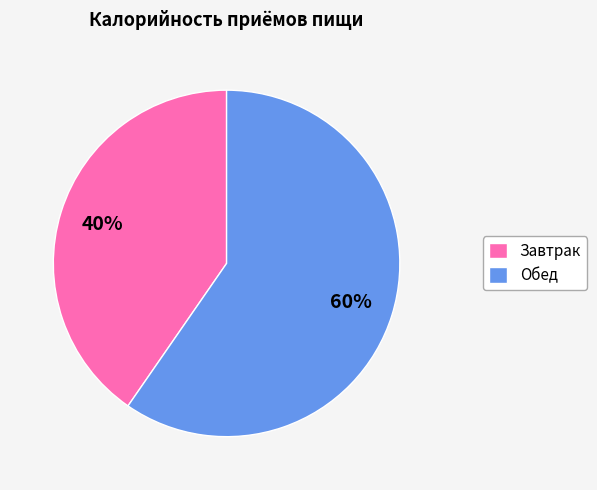

How many segments does this pie chart have?

2